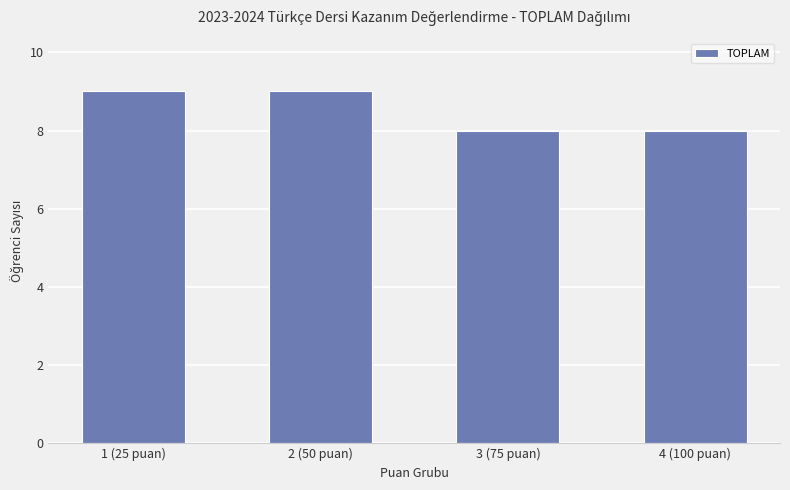

Reading right to left, transcribe all the data shown in this chart.

8	8	9	9